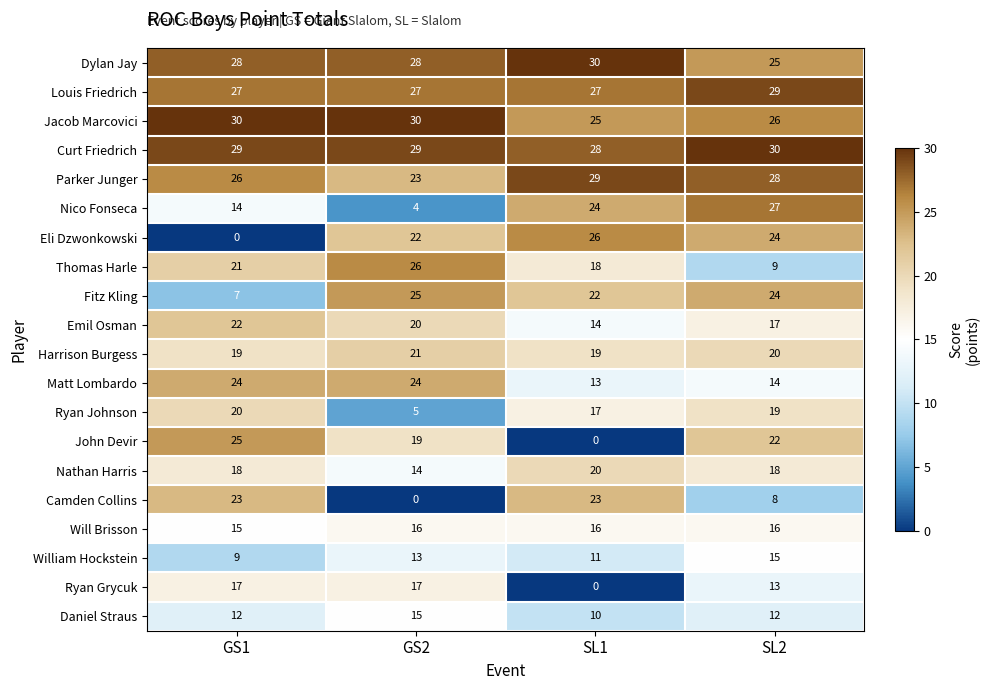

What is the average value of the Nathan Harris series?

18